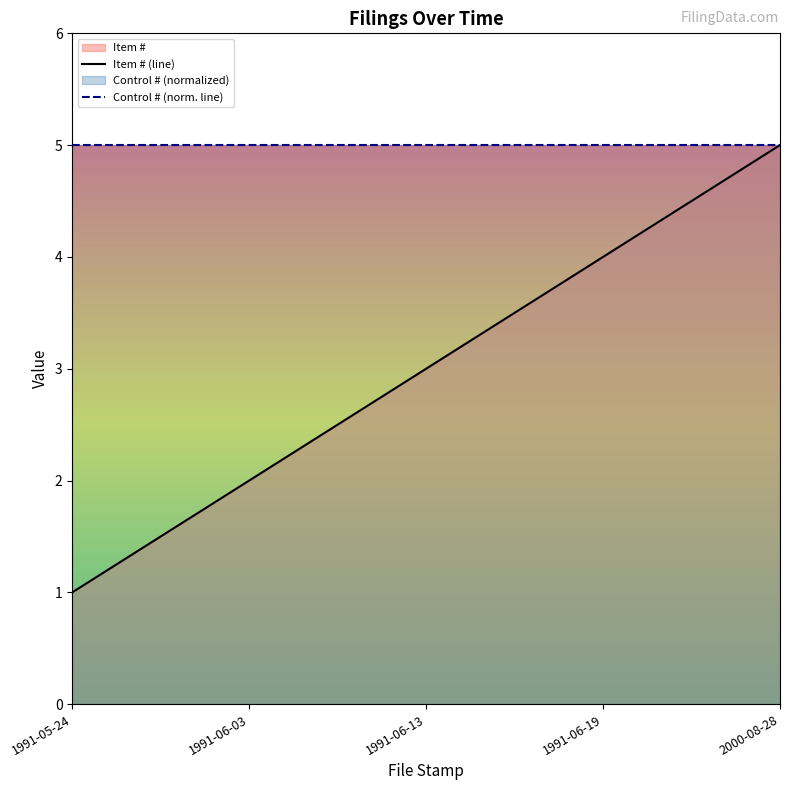

What value does the Item # (line) series have at 1991-06-19?

4